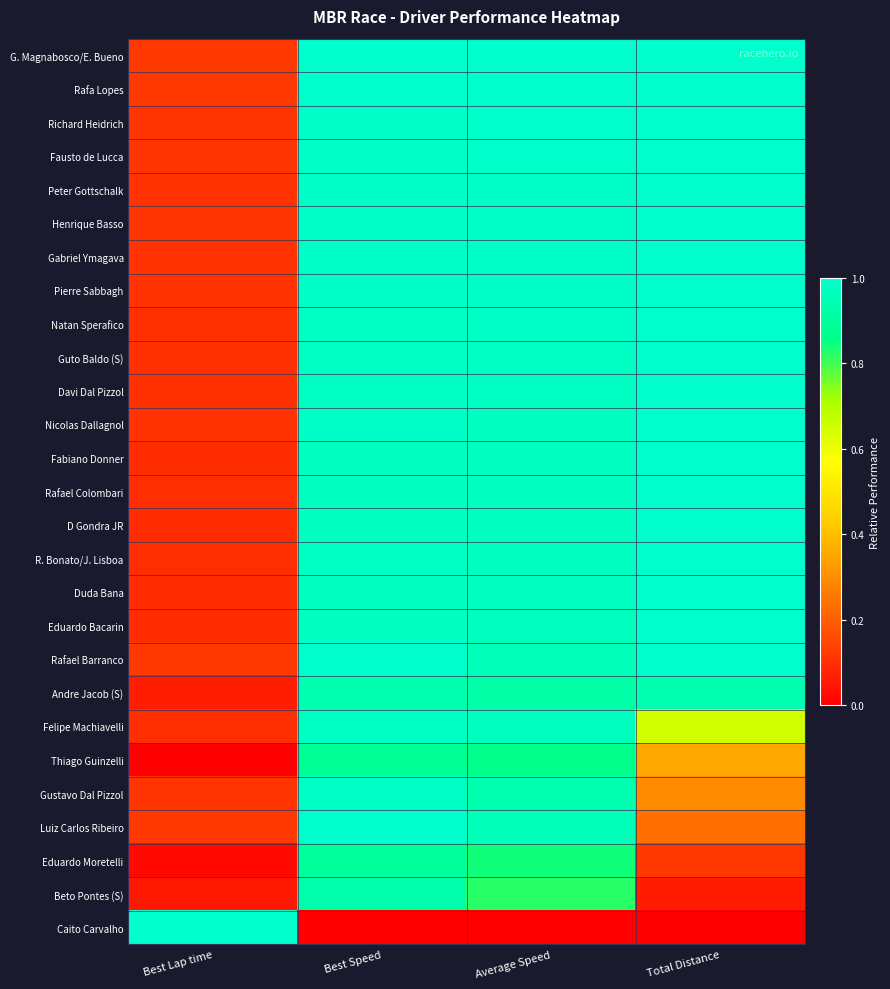

What is the total value across all series at Total Distance?

21.6